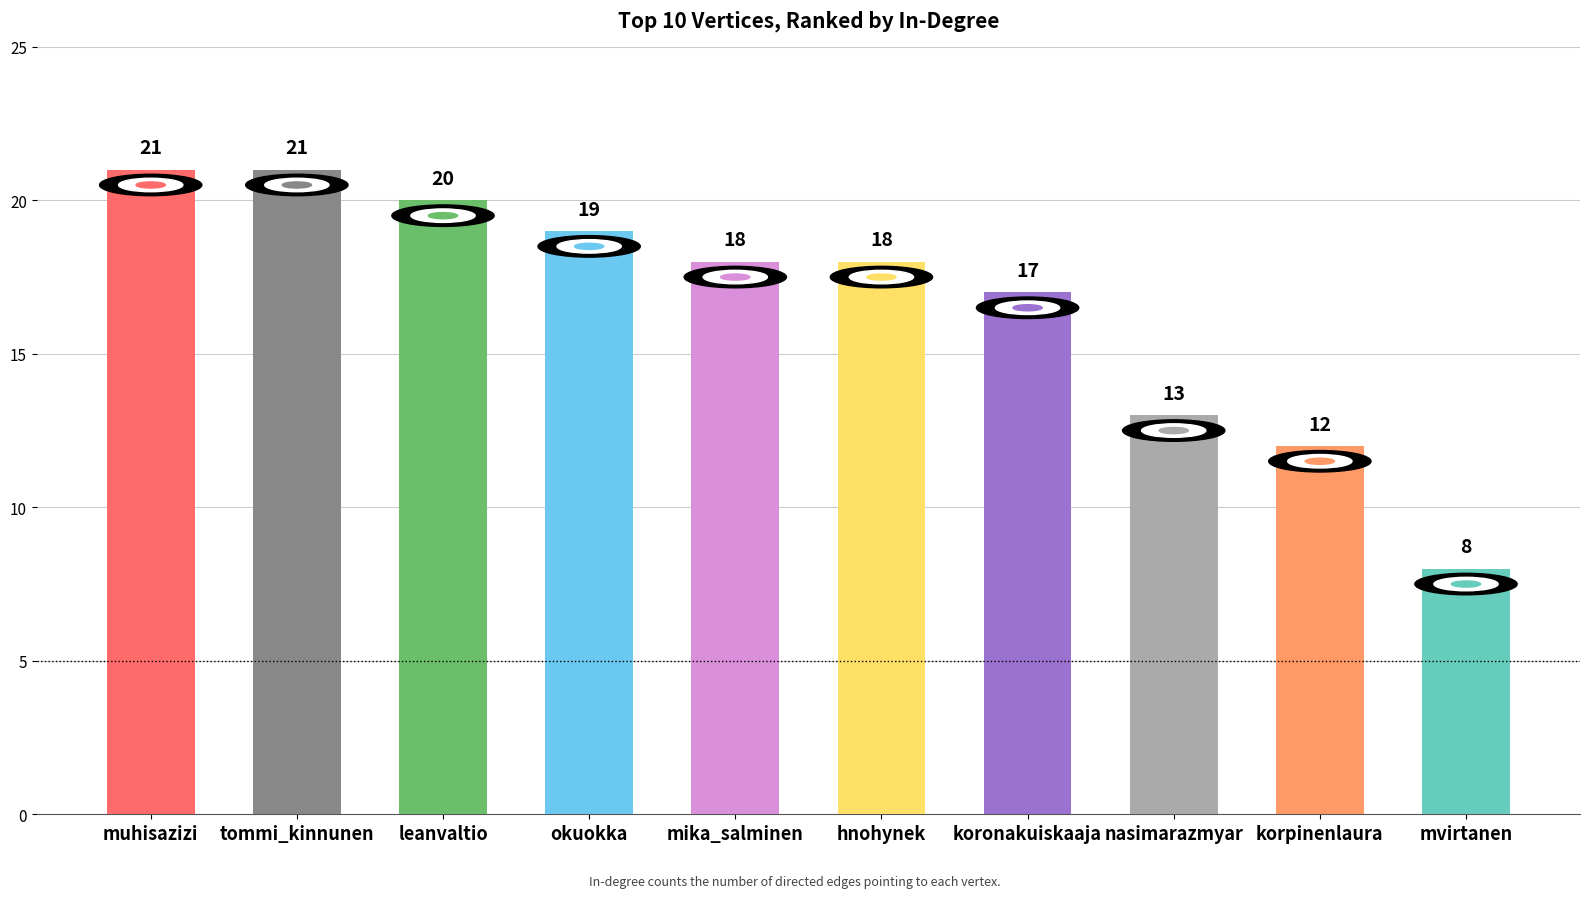

Reading left to right, list all the values displayed in this chart.

muhisazizi=21	tommi_kinnunen=21	leanvaltio=20	okuokka=19	mika_salminen=18	hnohynek=18	koronakuiskaaja=17	nasimarazmyar=13	korpinenlaura=12	mvirtanen=8